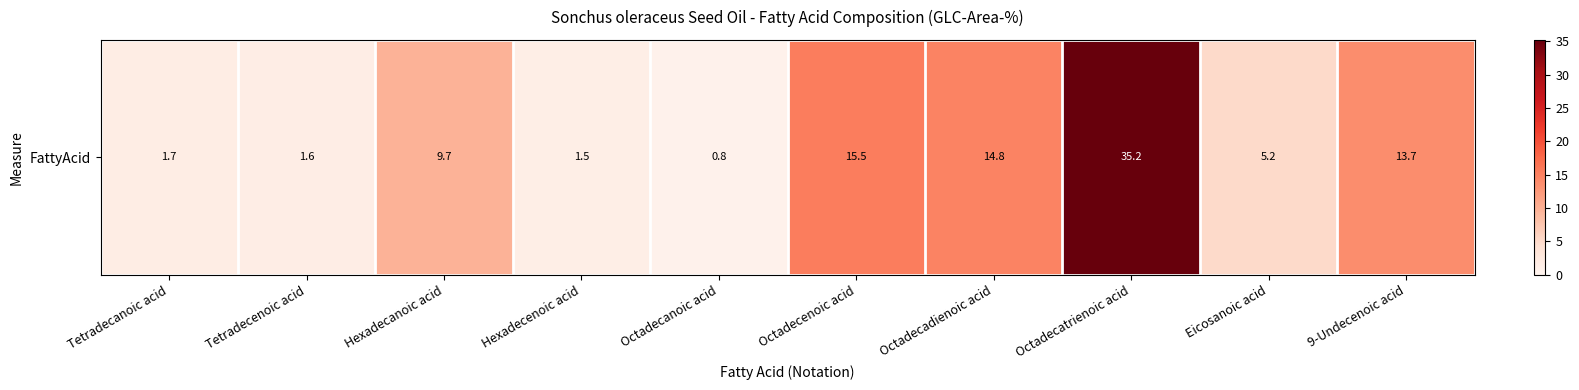

At which category does the chart reach its minimum across all series?

Octadecanoic acid